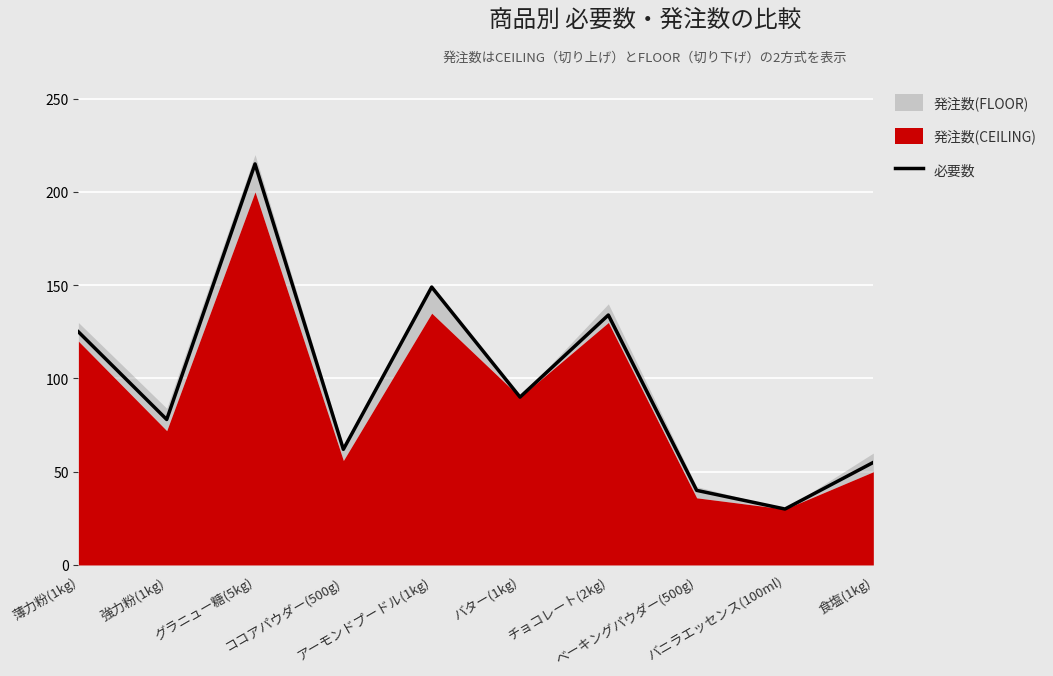

How many values are below 90?

5